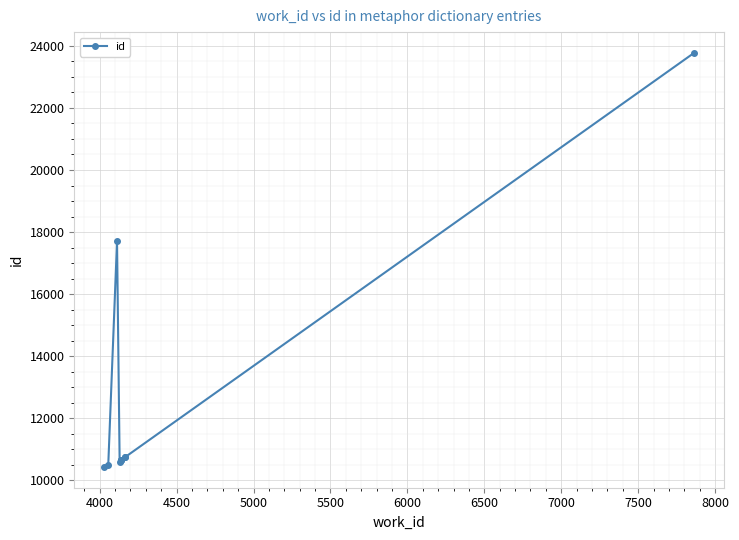

How many series are shown in this chart?

1